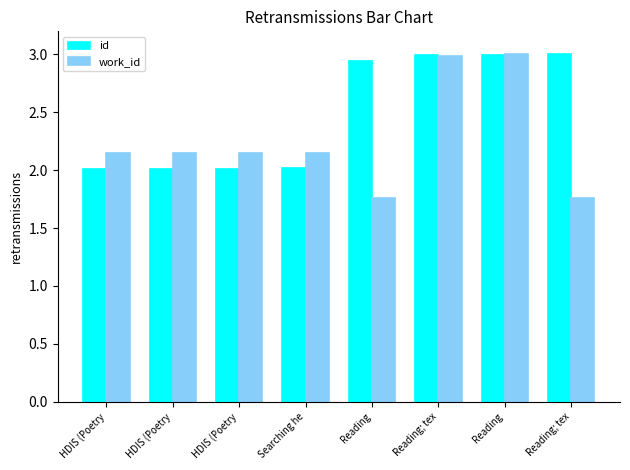

What is the average value of the work_id series?

2.3